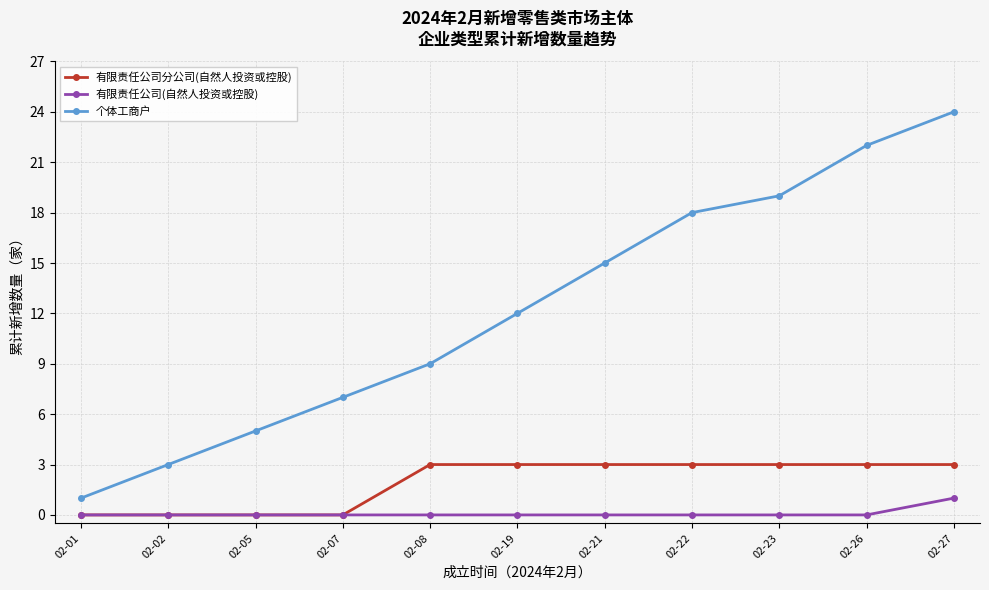

What is the difference between the highest and lowest values at 02-07?

7